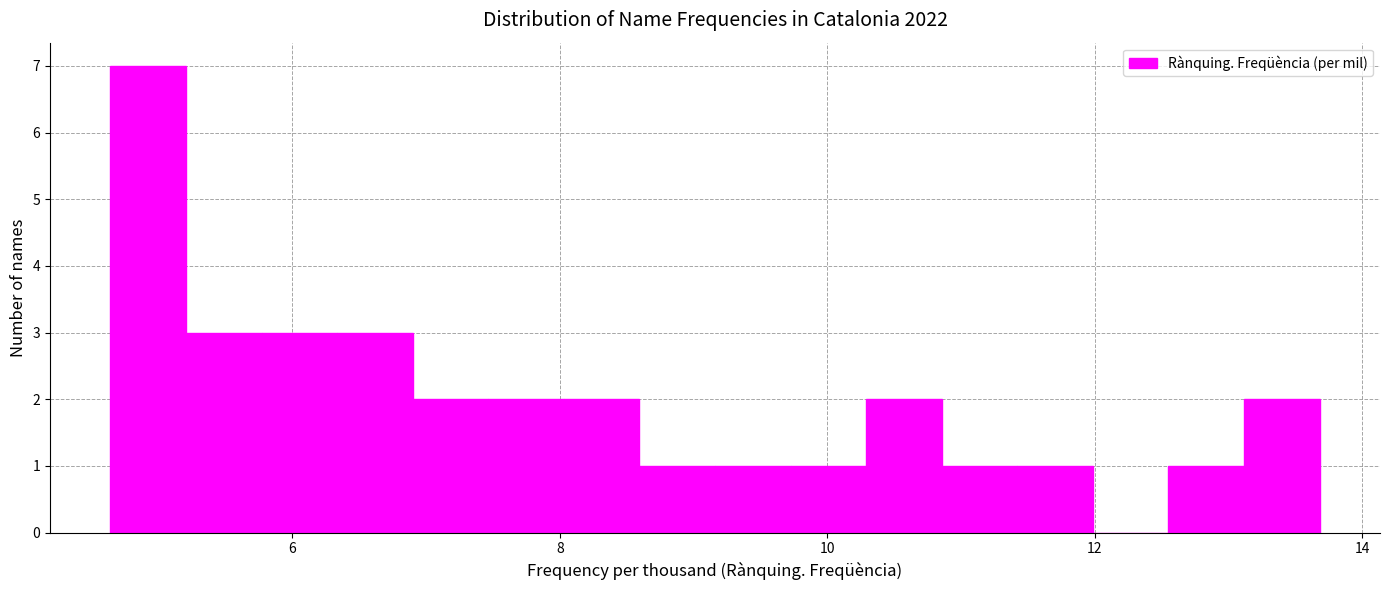

Read against the x-axis, roughly where is the centre of the tallest bar?

5.0